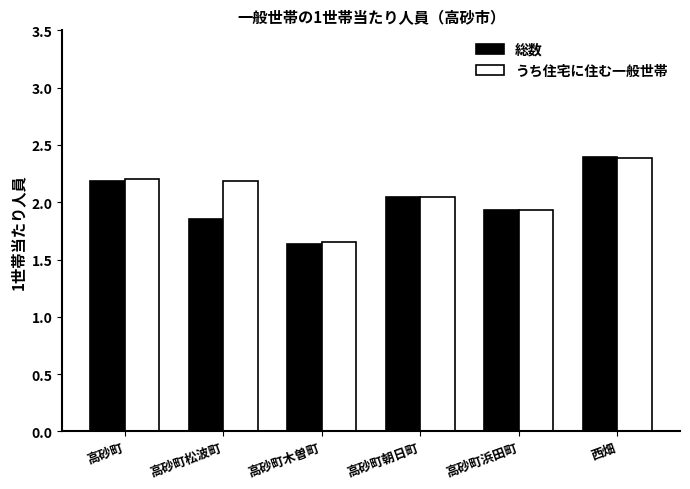

Between 高砂町 and 高砂町浜田町, which series saw the biggest shift?

うち住宅に住む一般世帯